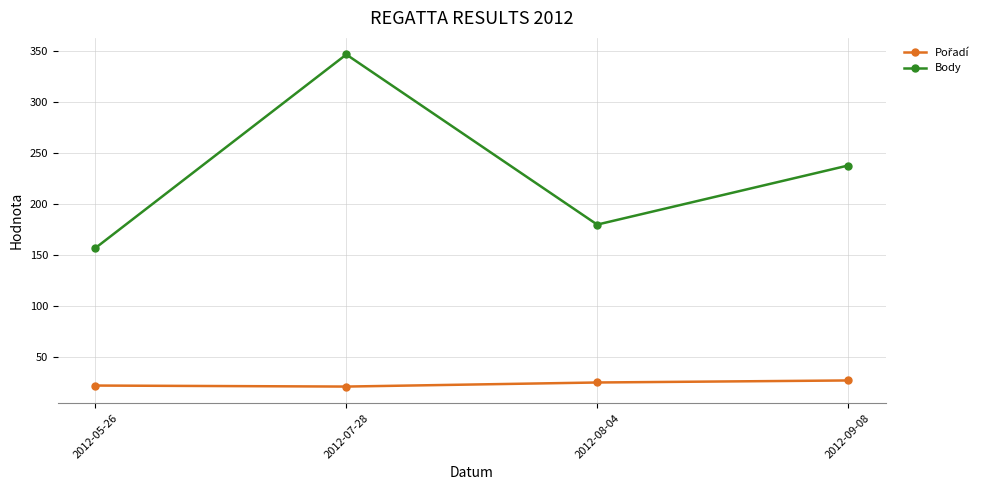

Which series has the largest total across all categories?

Body